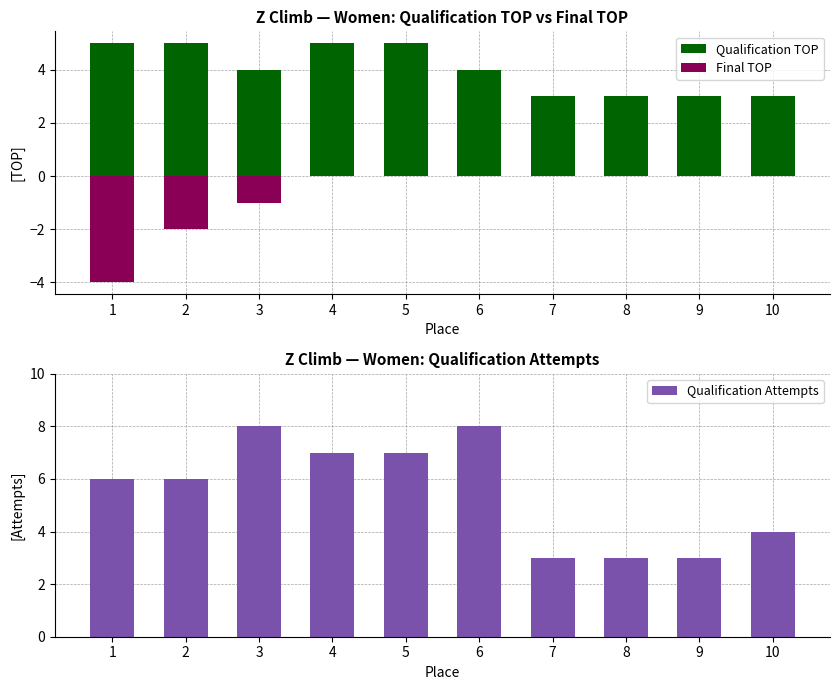

What are all the series names shown in the legend?

Qualification TOP, Final TOP, Qualification Attempts